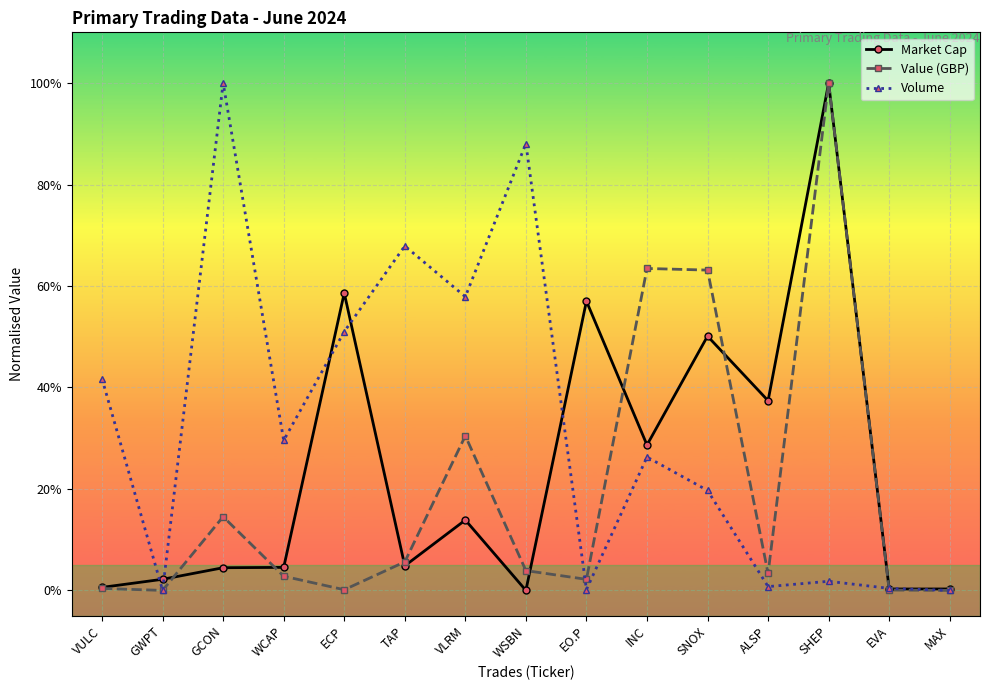

Is it true that Value (GBP) equals 0.0 at EVA?

False